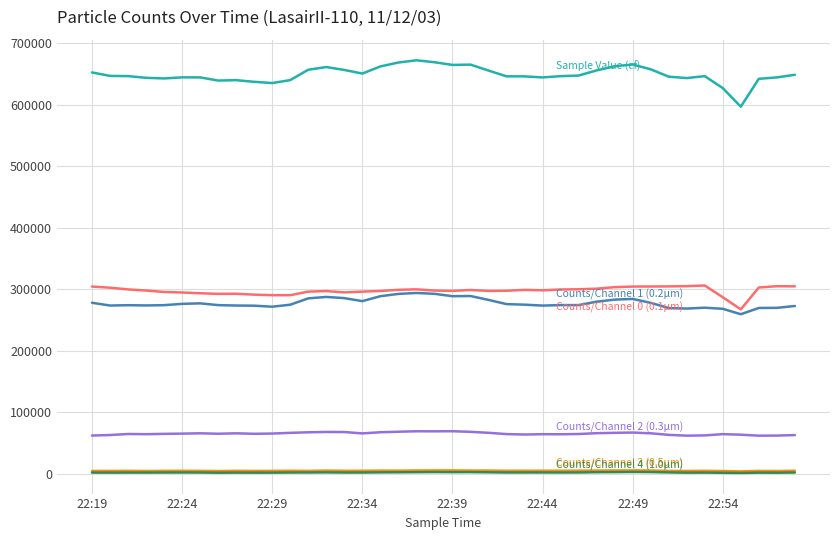

What is the maximum value shown in the chart?

672174